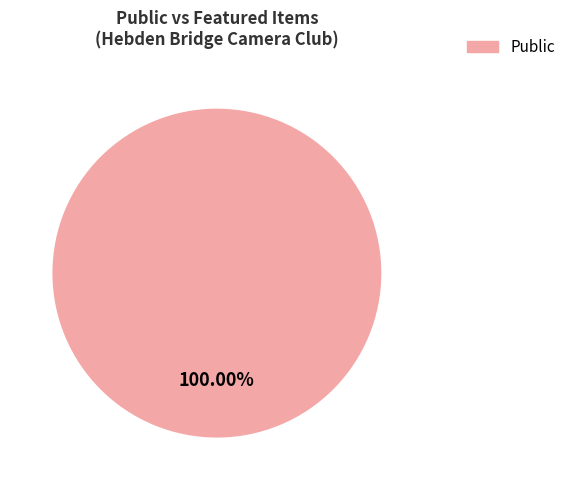

Is there a majority slice in this chart?

Yes